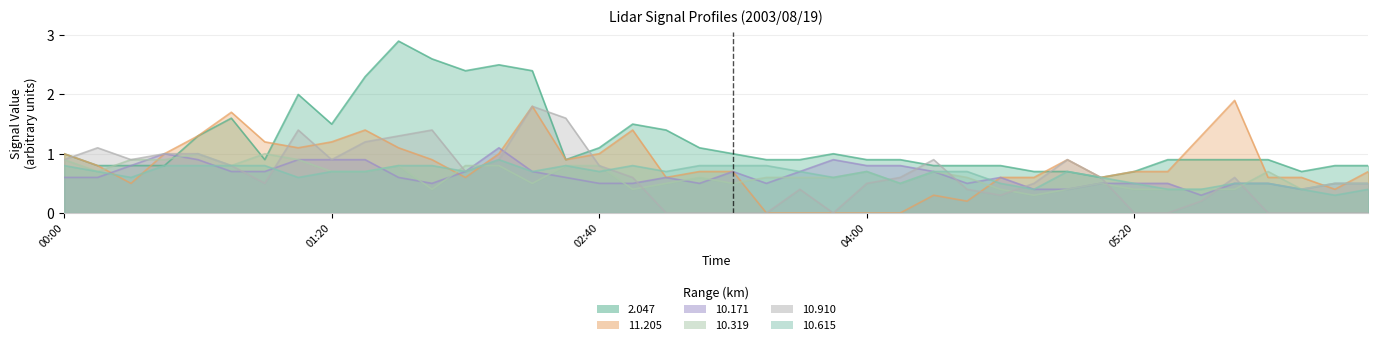

True or false: 10.319 and 10.910 intersect in this chart.

True